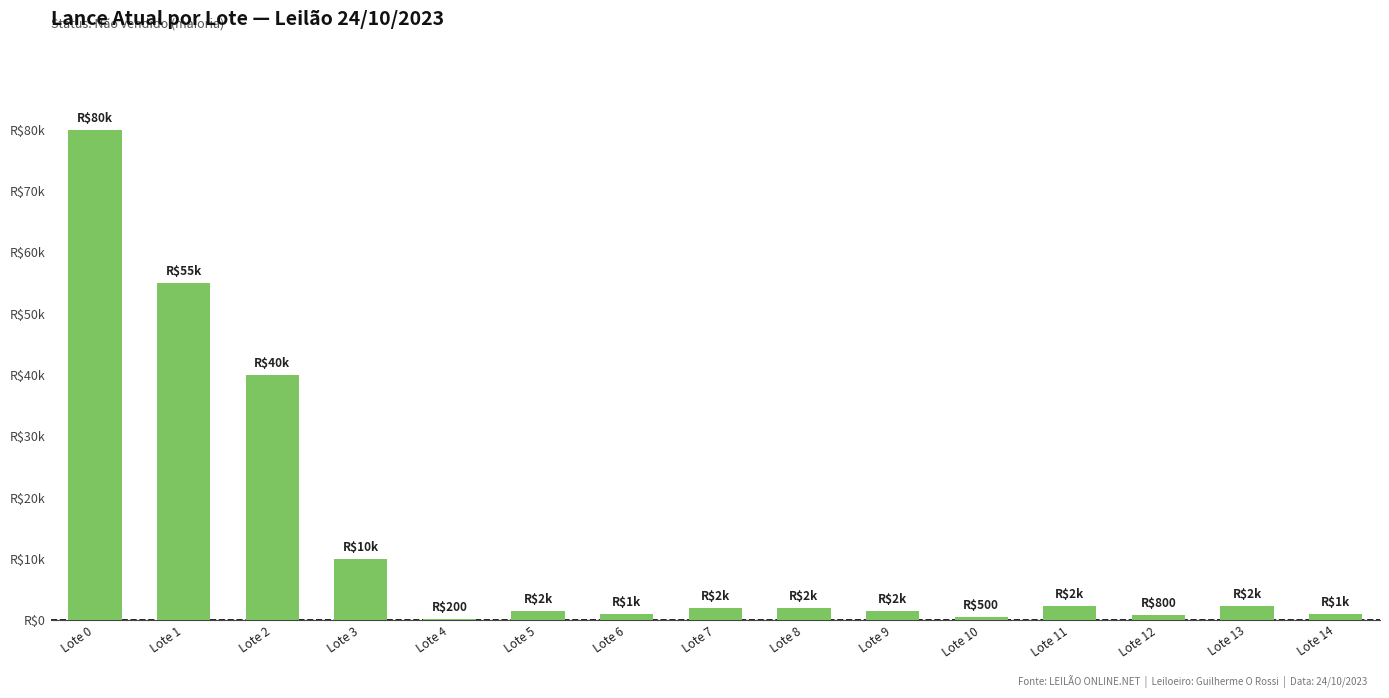

Are the bars horizontal?

No